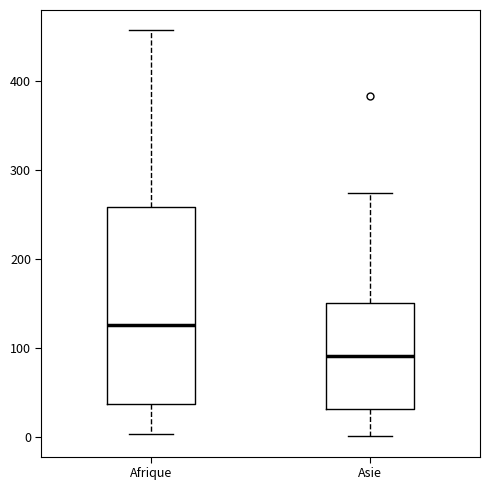

Where does the median line of the box for Afrique sit on the y-axis? The values are not printed on the chart, so give them approximately, as read against the axis.

130